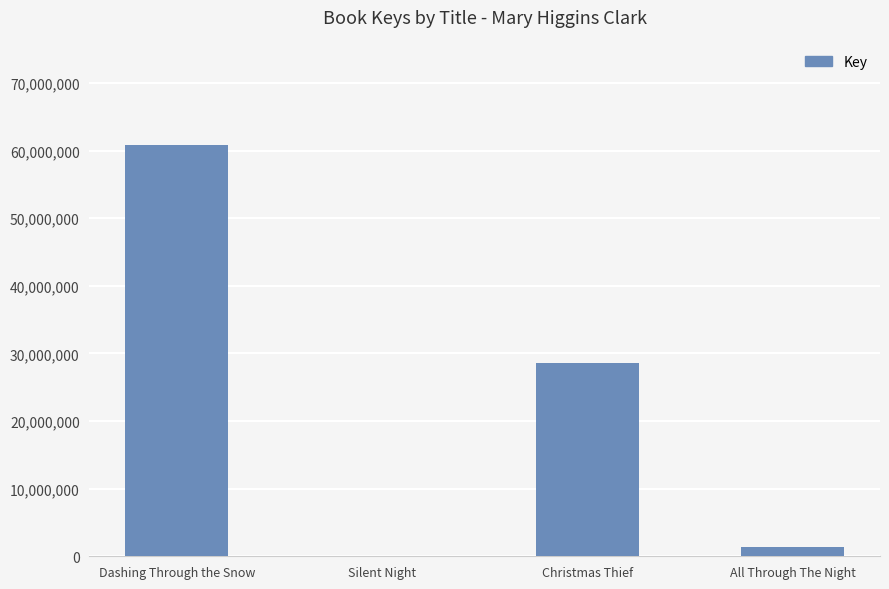

The chart shows a value of 97183474 at Dashing Through the Snow. True or false?

False